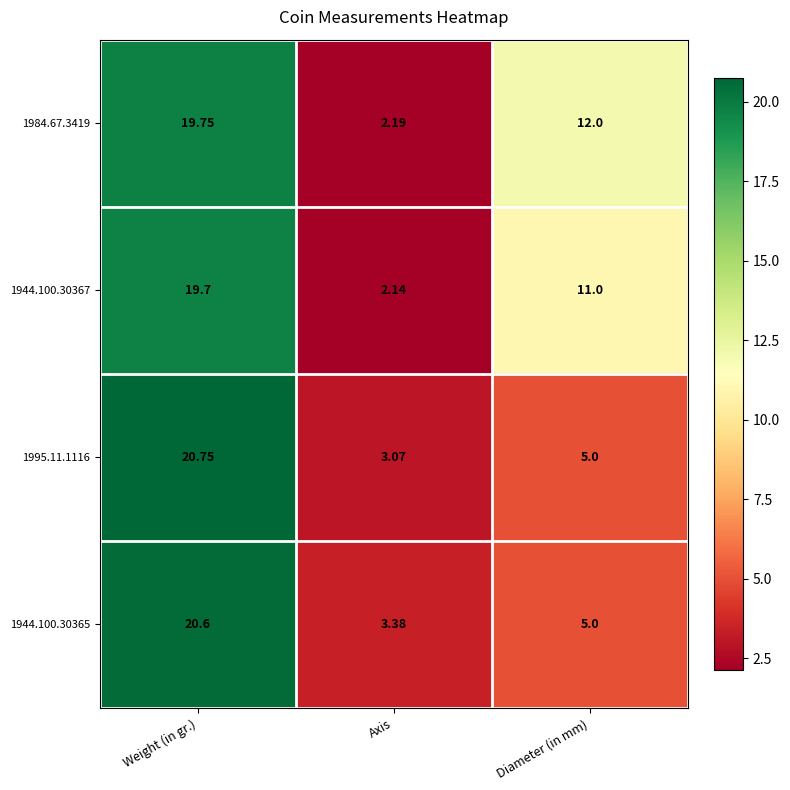

How many data points does each series have?

3